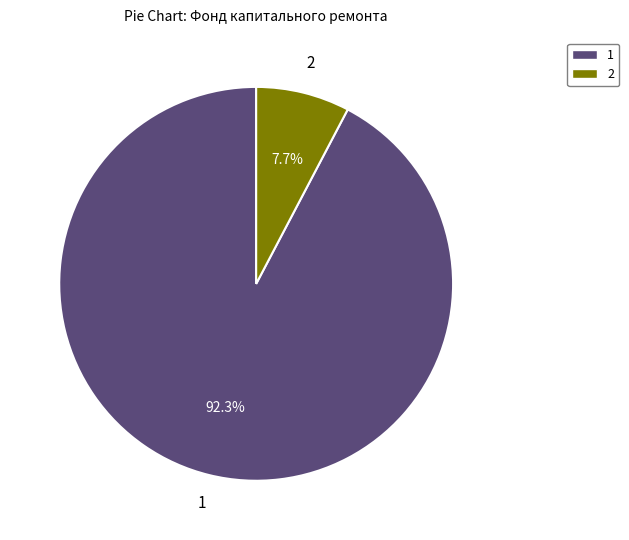

Rank the categories by value from highest to lowest.

1, 2